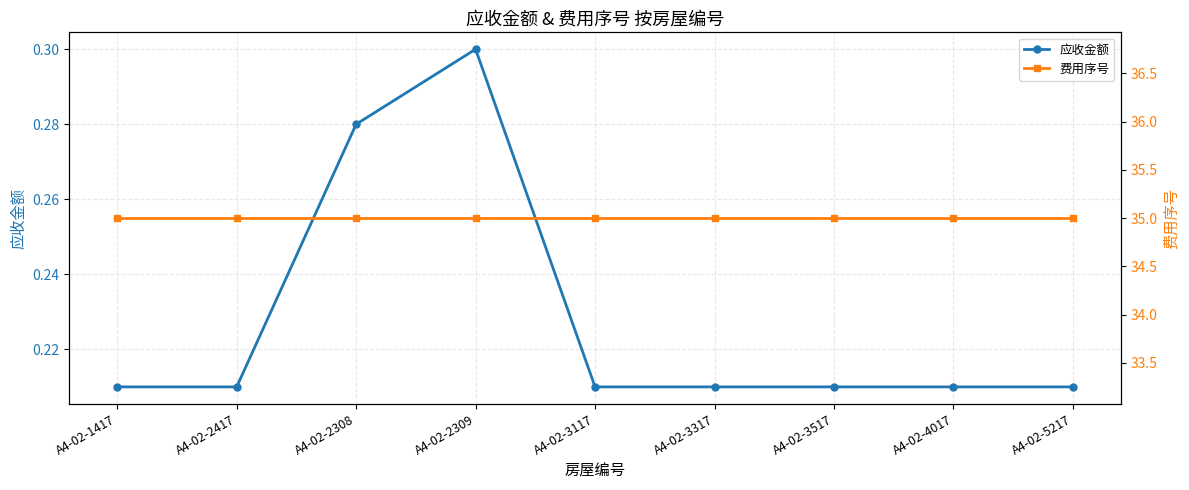

The 应收金额 series shows 0.2 at A4-02-3317. True or false?

True